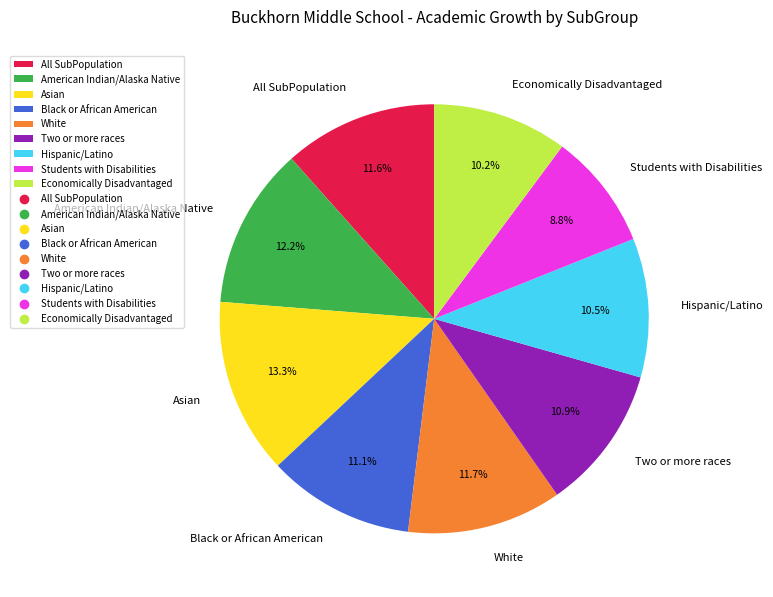

Does Economically Disadvantaged account for over 50% of the chart?

No